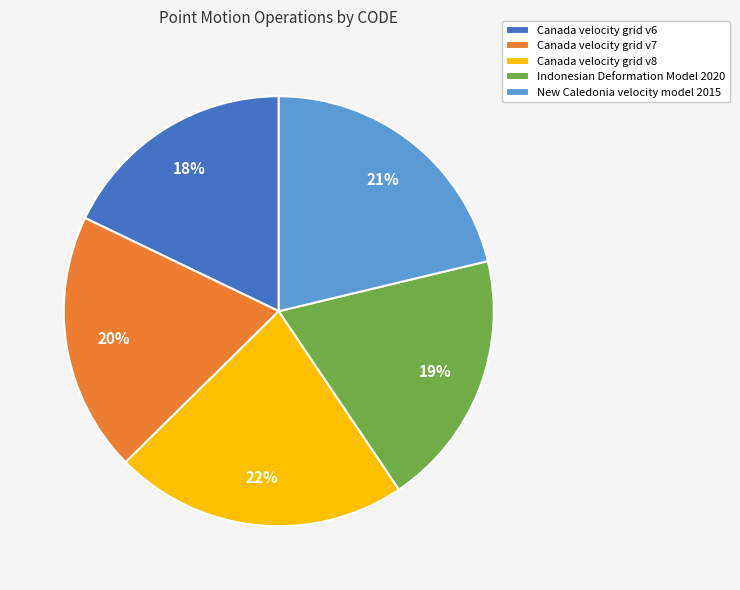

True or false: New Caledonia velocity model 2015 accounts for 21% of the total.

True